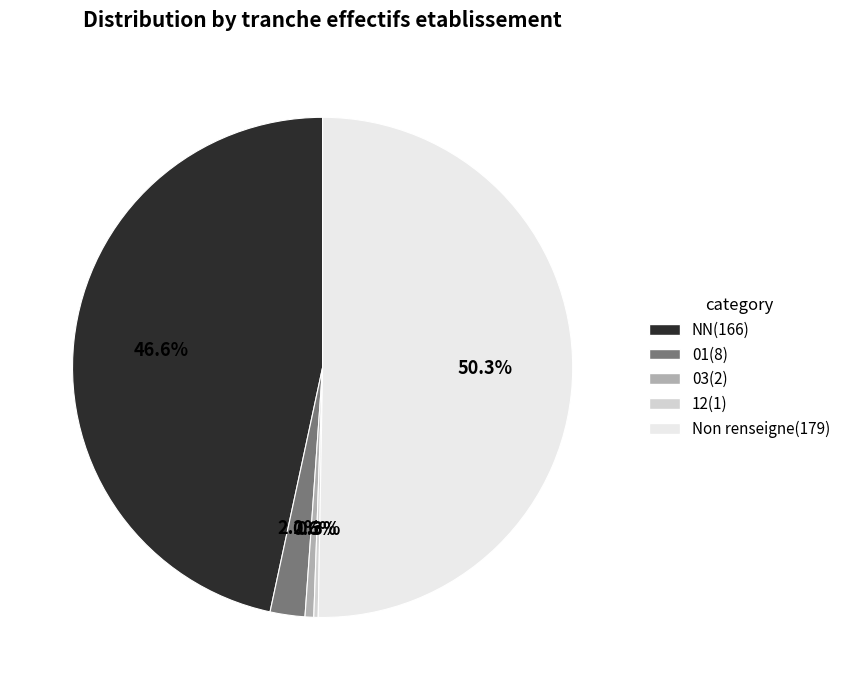

How many segments does this pie chart have?

5